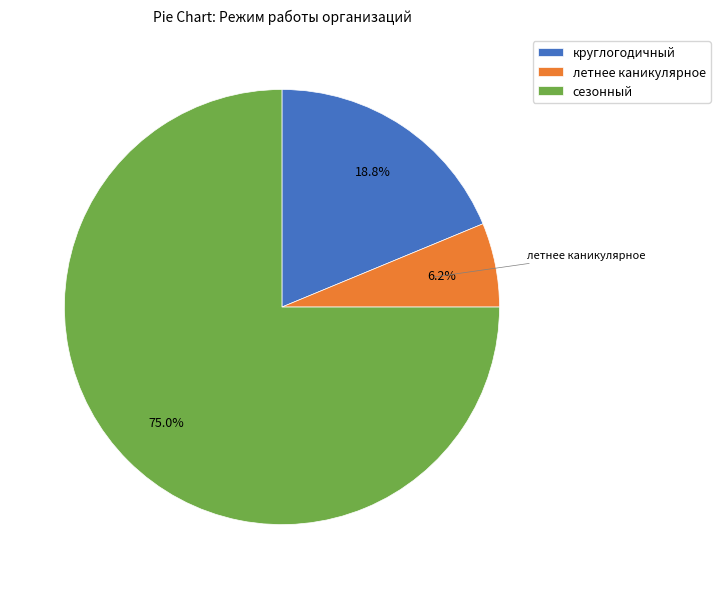

Which slice is the smallest?

летнее каникулярное